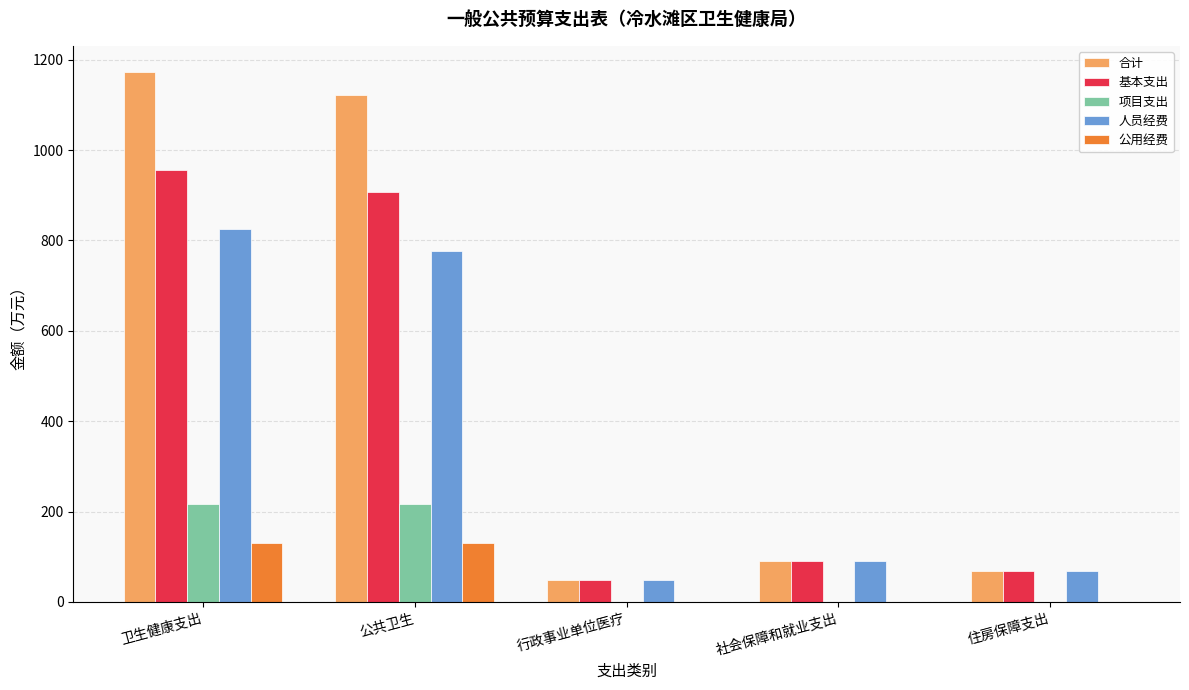

Which series changed the most between 公共卫生 and 住房保障支出?

合计